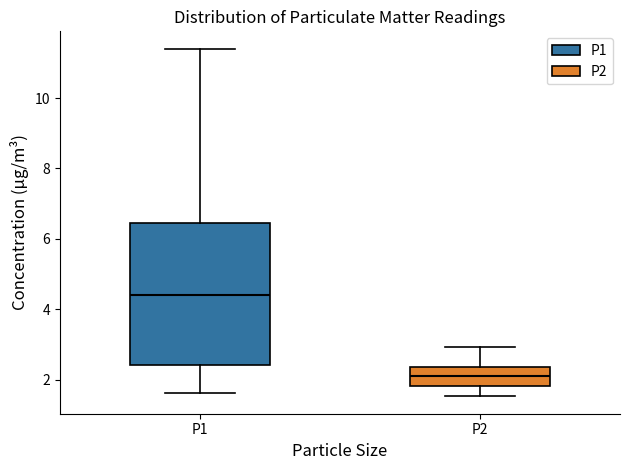

Comparing the boxes themselves (not the whiskers), which one is the tallest?

P1